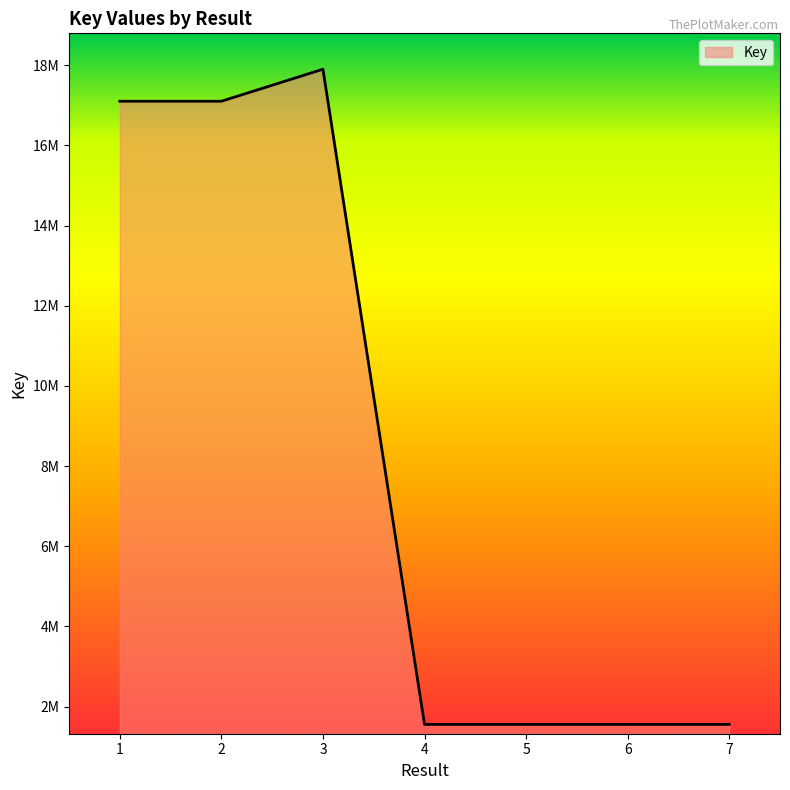

Approximately how many times larger is the value at 3 compared to 5?

11.5